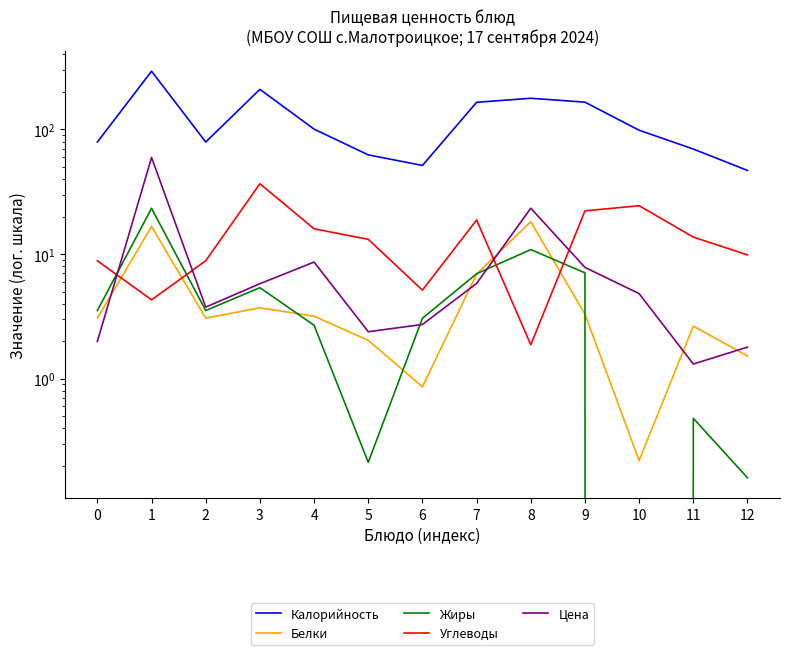

Is the value of Углеводы at 11 greater than the value of Жиры at 7?

Yes